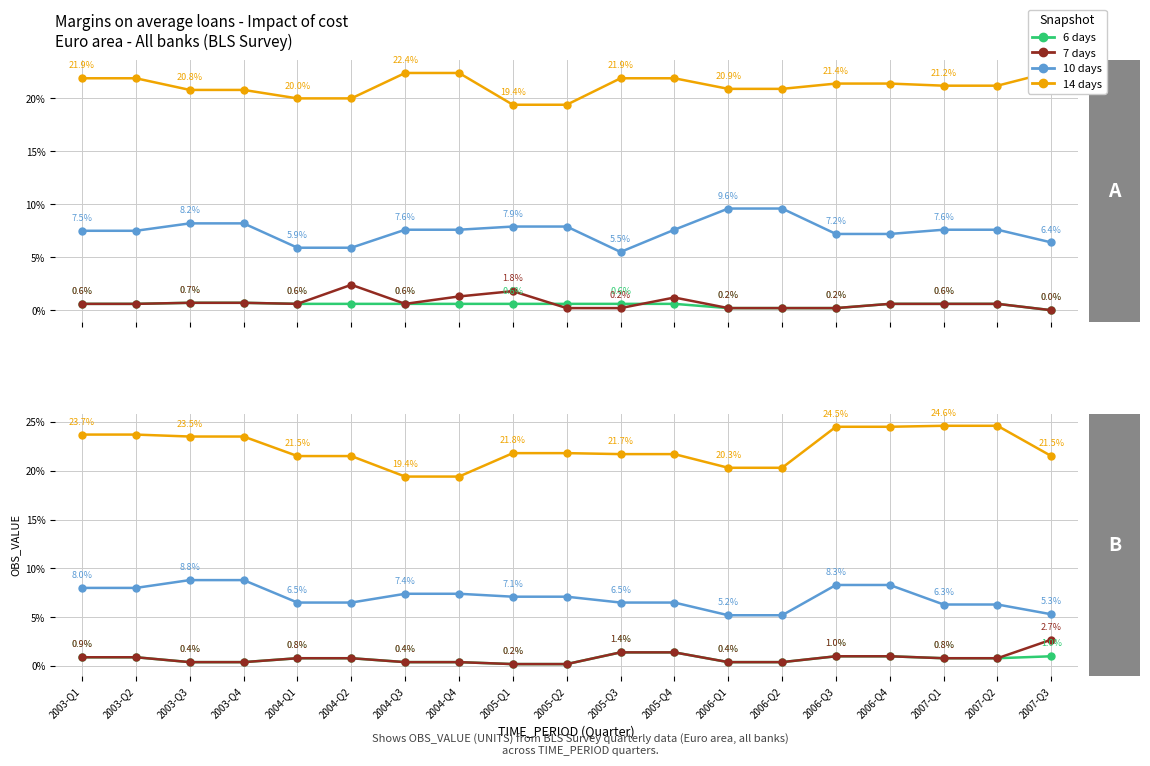

At how many categories does at least one series exceed 6?

19